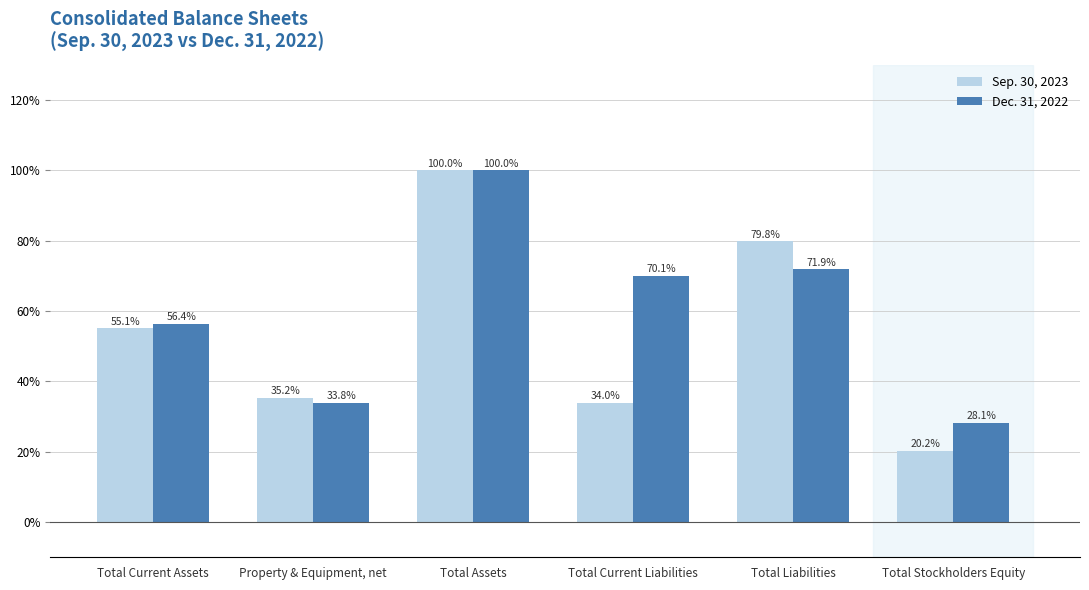

Which series has the largest range (max minus min)?

Sep. 30, 2023